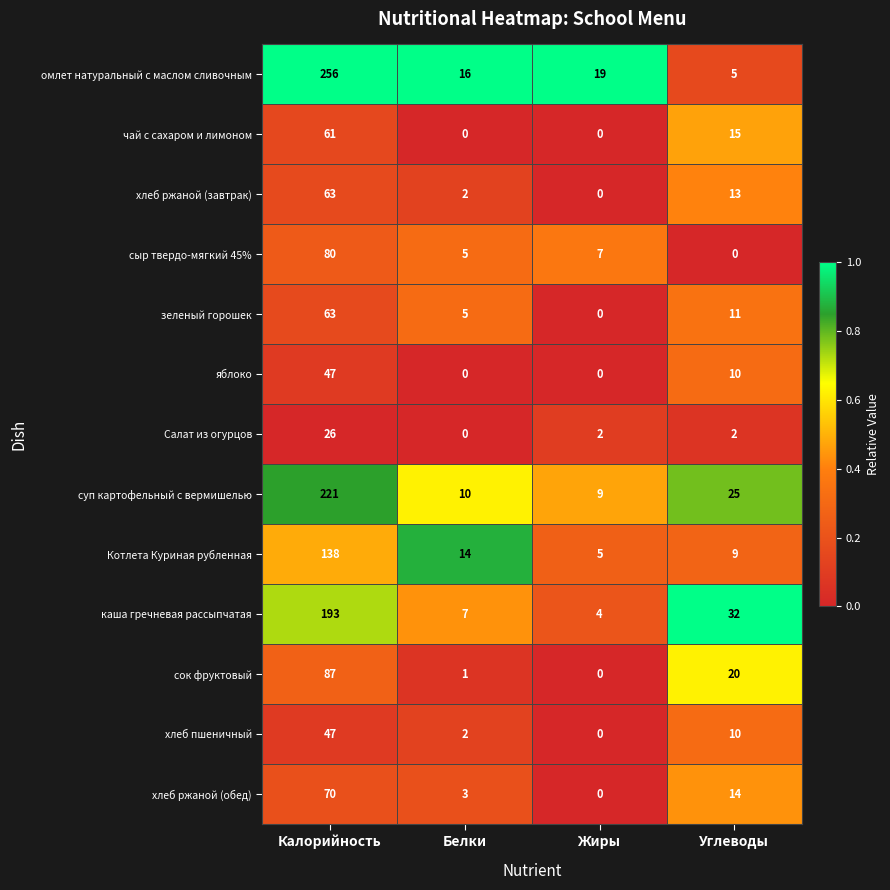

What is the difference between the second highest and second lowest values in the омлет натуральный с маслом сливочным series?

3